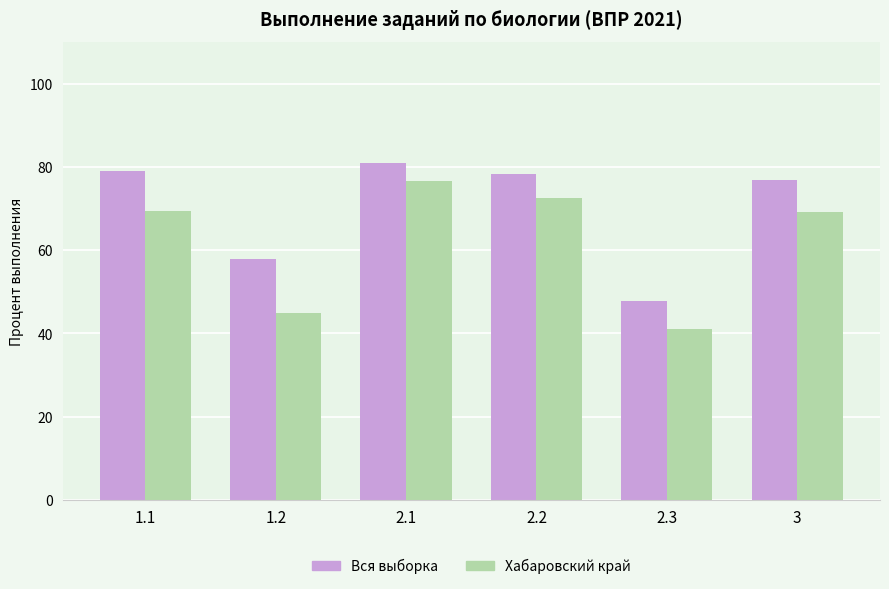

How many values in the Вся выборка series are below 78?

3